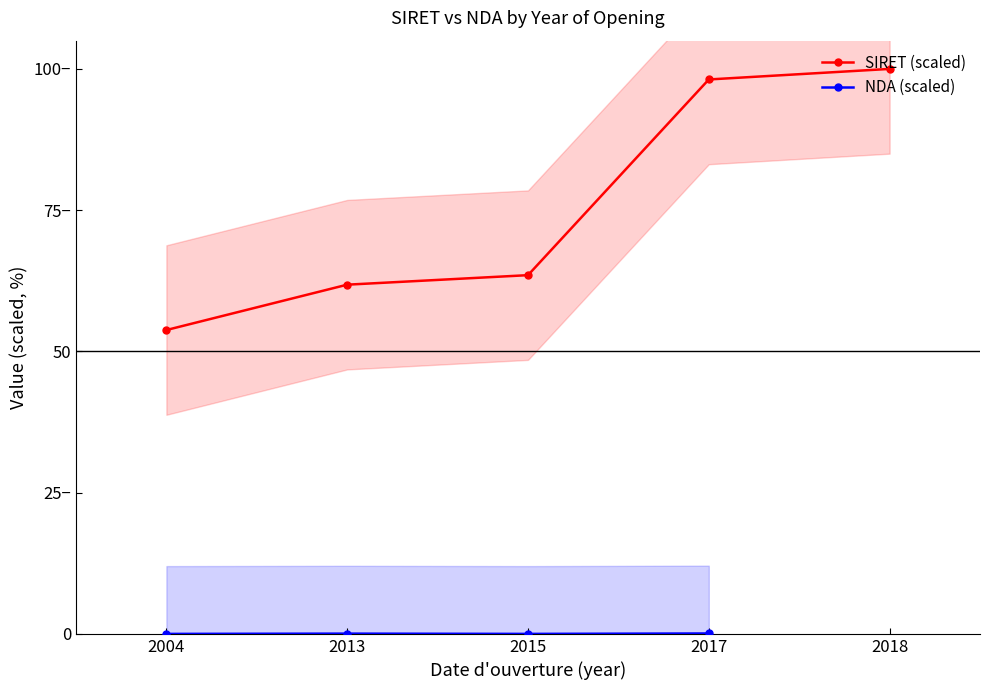

Rank the series at 2015 from lowest to highest value.

NDA (scaled), SIRET (scaled)